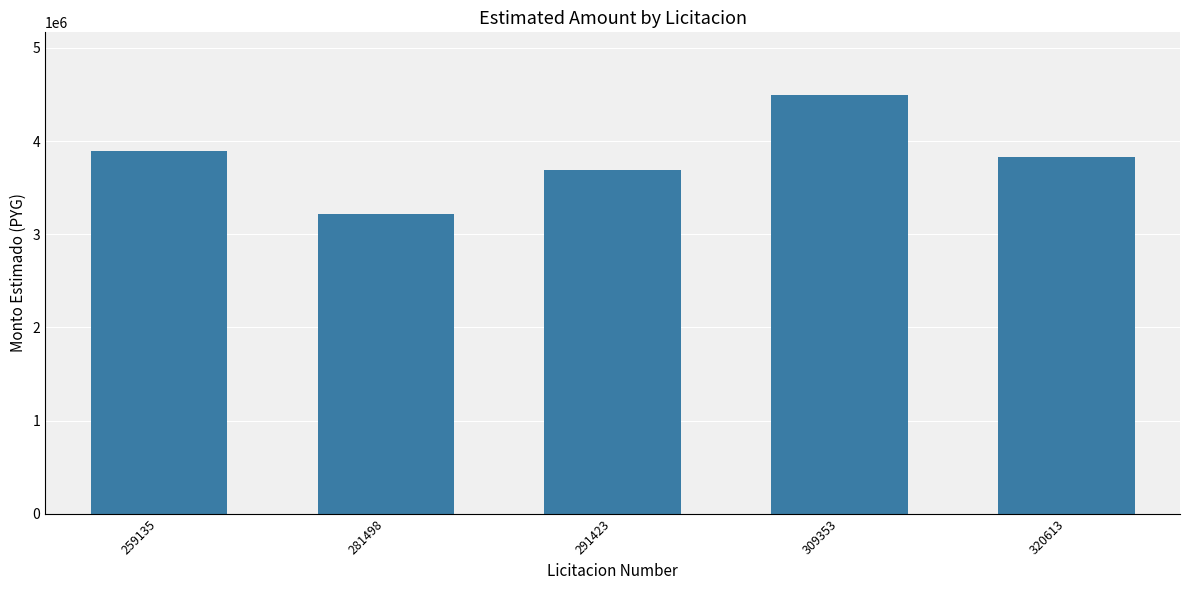

Reading left to right, transcribe all the data shown in this chart.

259135=3894000	281498=3212000	291423=3691790	309353=4492790	320613=3829290